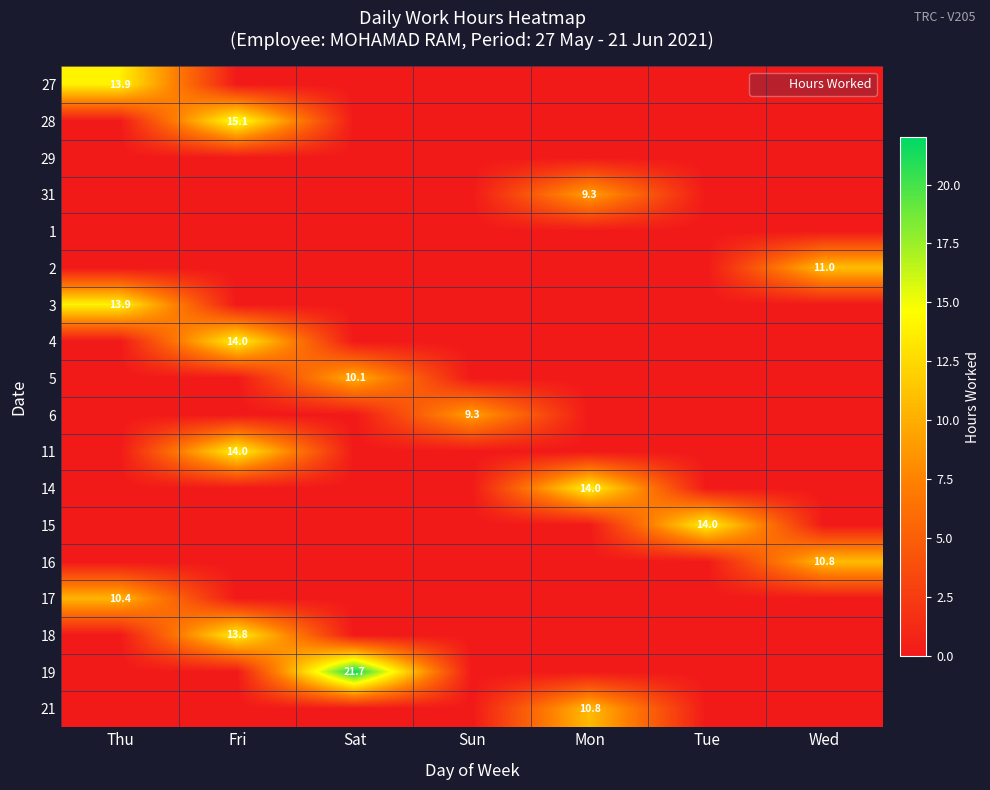

Is it true that 11 equals 22.1 at Fri?

False